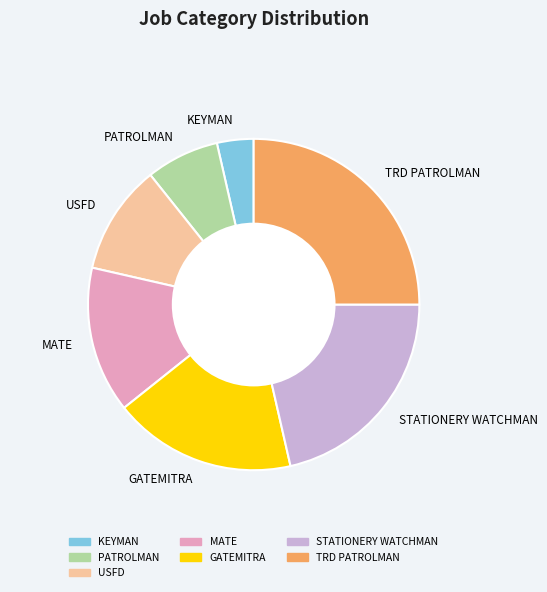

Does USFD account for over 50% of the chart?

No